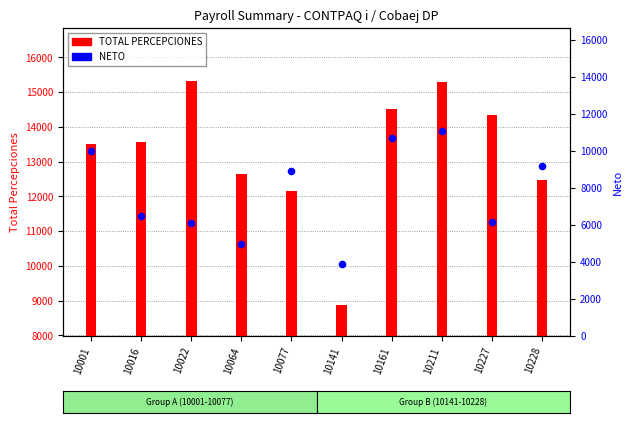

Which series reaches the minimum Y coordinate?

NETO